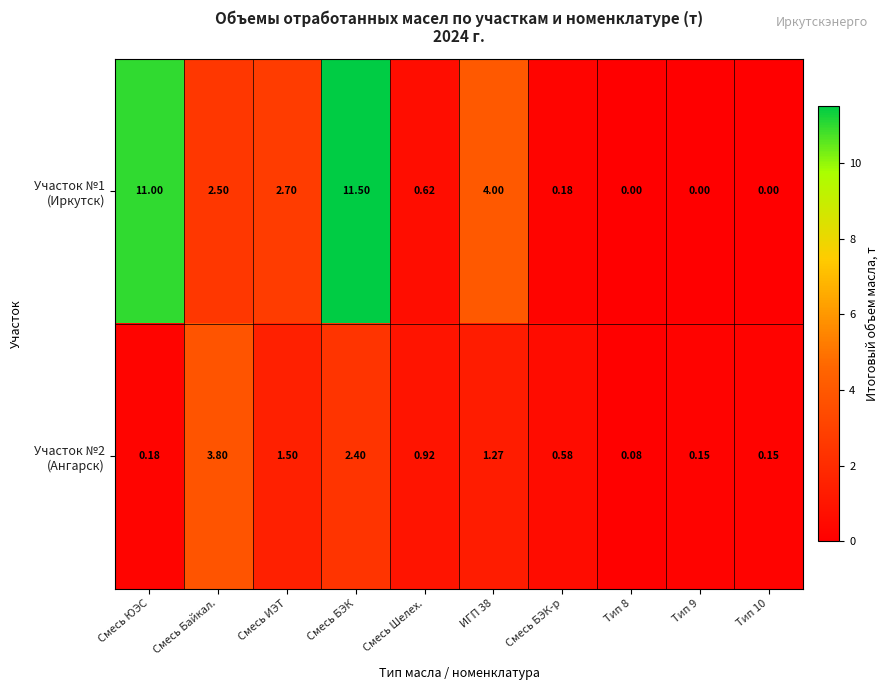

At which category is the sum across all series the highest?

Смесь БЭК